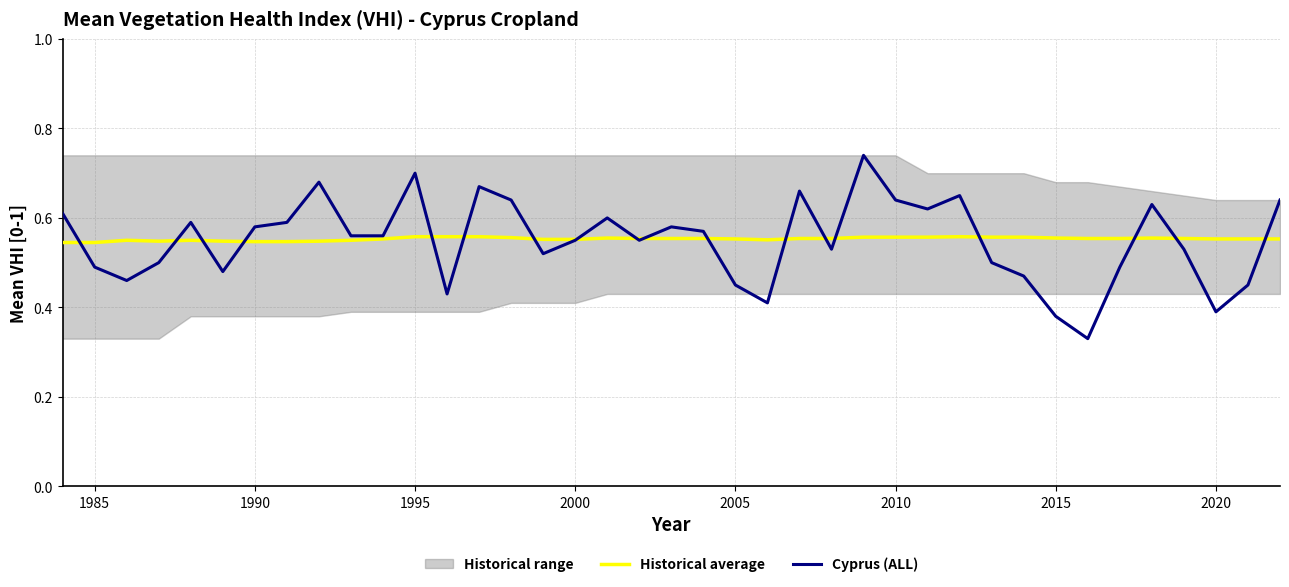

What is the minimum value shown in the chart?

0.3